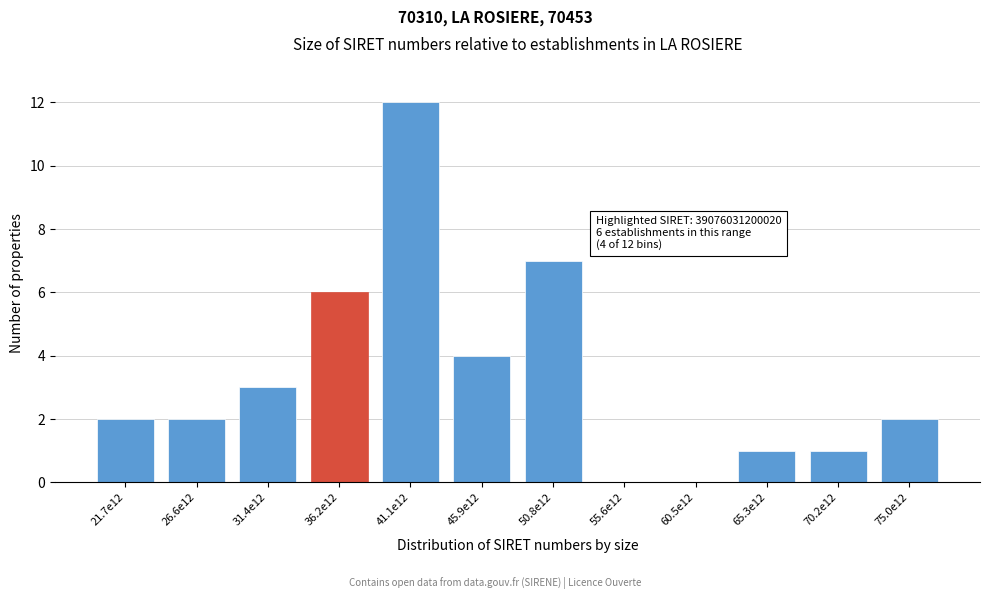

Reading left to right, extract all data points from this chart.

21.7e12=2	26.6e12=2	31.4e12=3	36.2e12=6	41.1e12=12	45.9e12=4	50.8e12=7	55.6e12=0	60.5e12=0	65.3e12=1	70.2e12=1	75.0e12=2